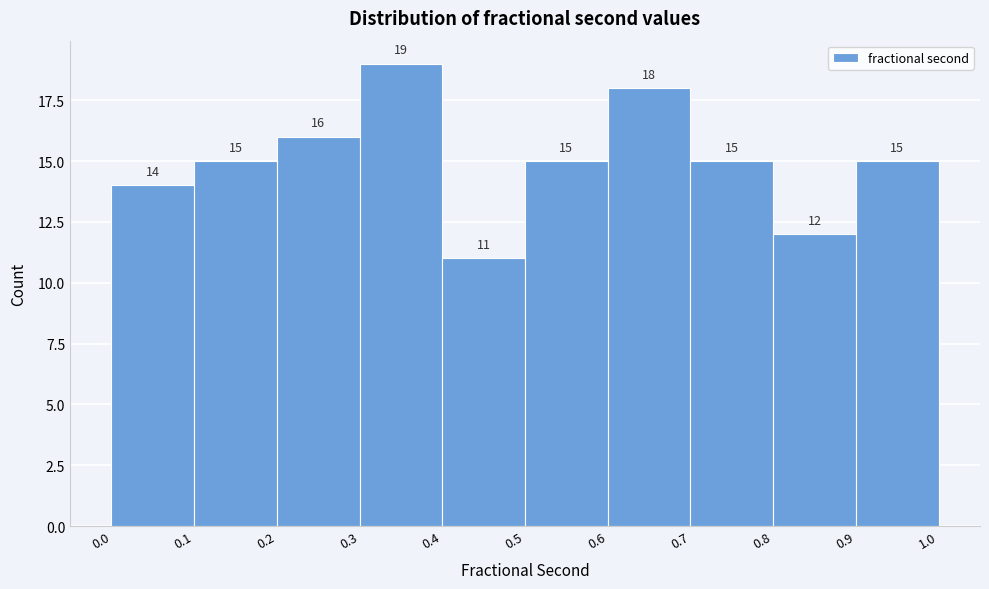

Which range on the x-axis has the tallest bar?

0.3 to 0.4